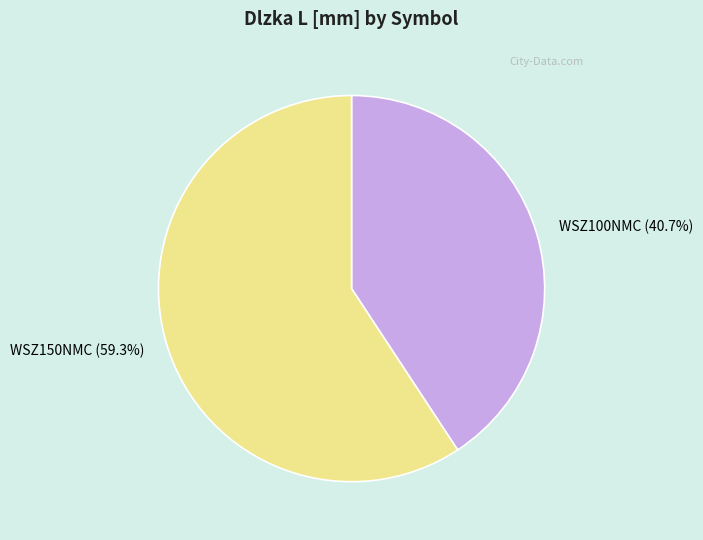

Is it true that WSZ150NMC is 59% of the pie?

True